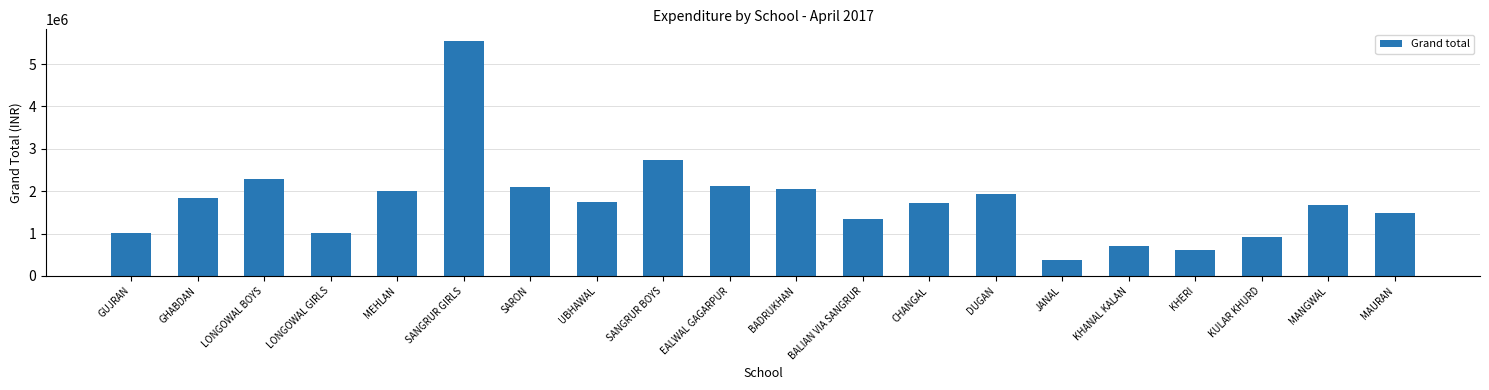

What is the sum of the values at GUJRAN and KHERI?

1618796